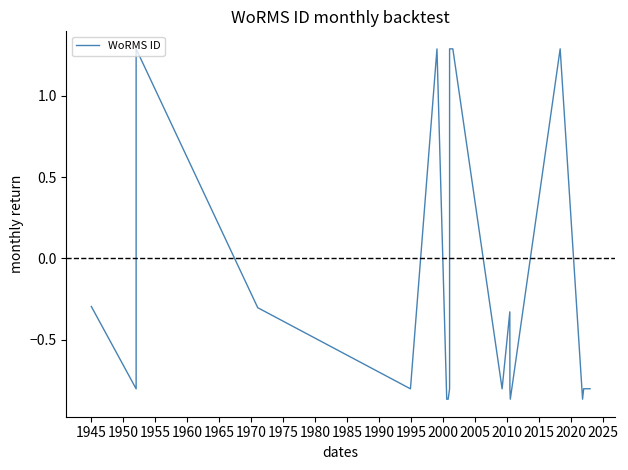

Reading left to right, extract all data points from this chart.

-0.3	-0.8	1.3	-0.3	-0.8	1.3	-0.9	-0.9	-0.8	1.3	1.3	1.3	1.3	1.3	1.3	-0.8	-0.3	-0.8	-0.9	1.3	-0.9	-0.8	-0.8	-0.8	-0.8